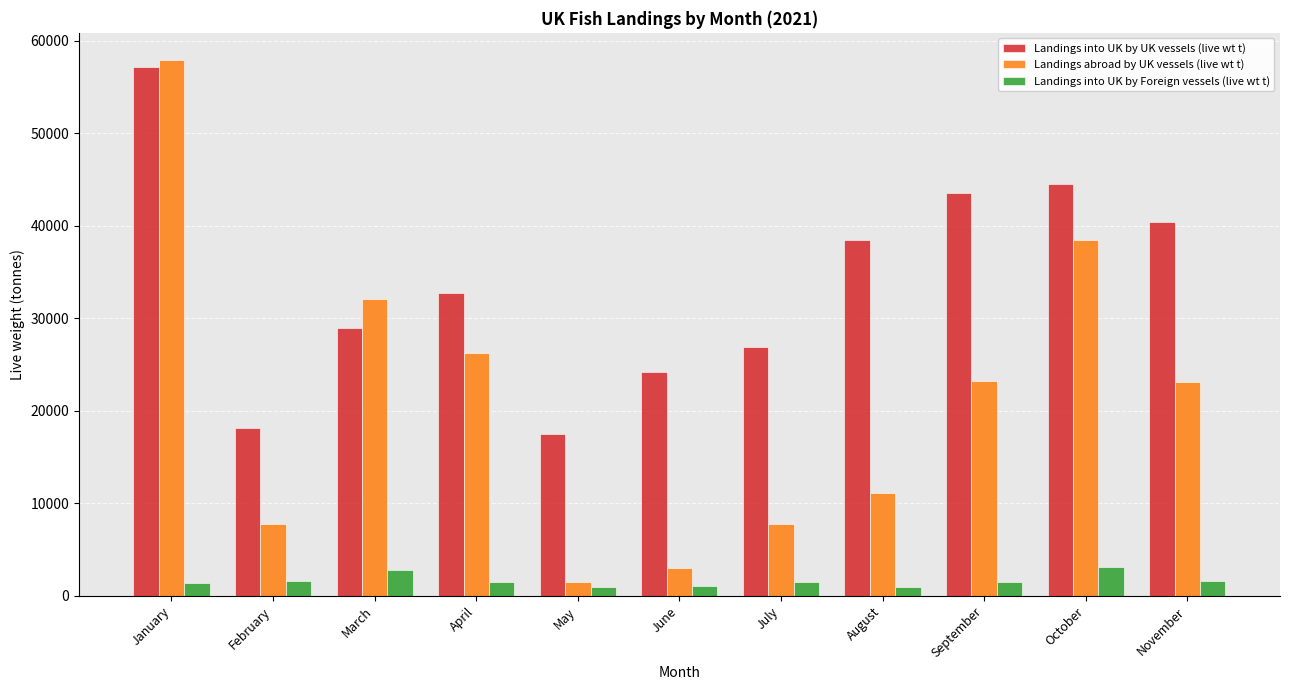

What is the difference between the Landings abroad by UK vessels (live wt t) values at May and June?

1582.6